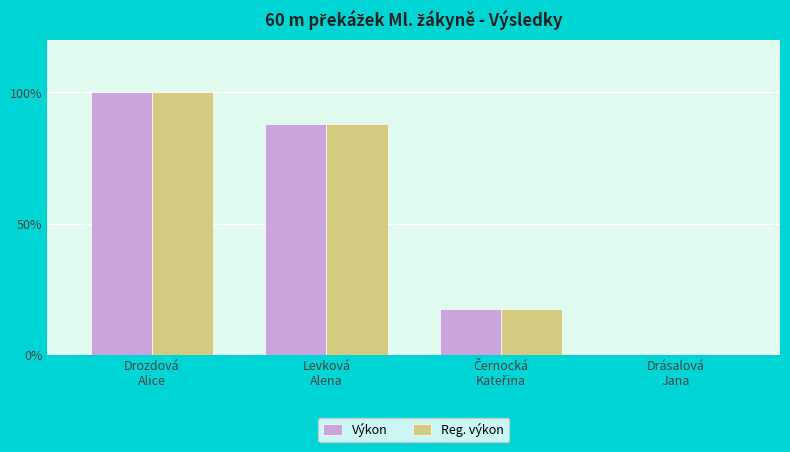

True or false: Reg. výkon has a value of 4.1 at Drozdová
Alice.

False